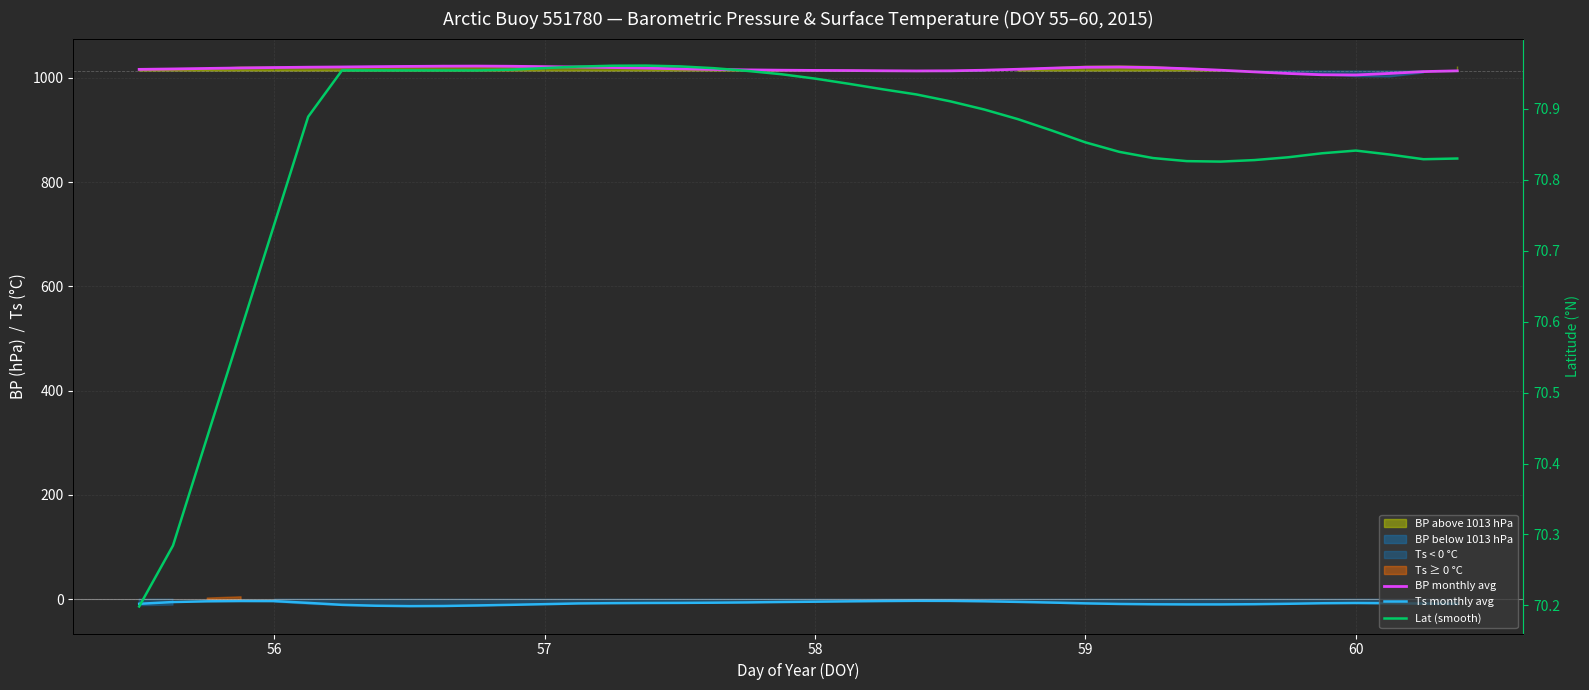

What is the total value across all series at 58?

1086.1